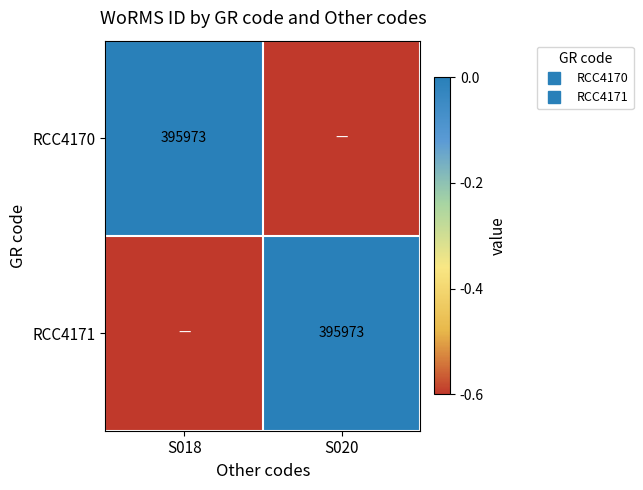

At S018, list the series in order from smallest to largest.

RCC4171, RCC4170